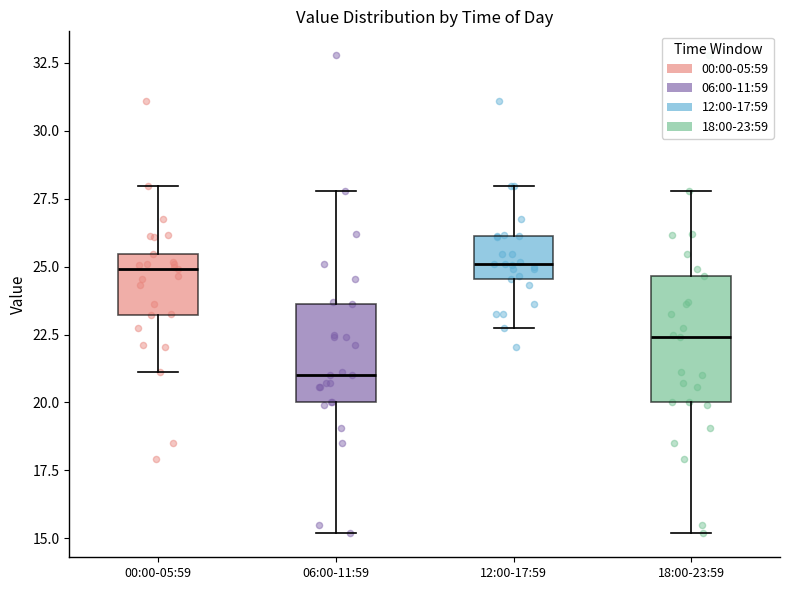

Comparing the boxes themselves (not the whiskers), which one is the tallest?

18:00-23:59